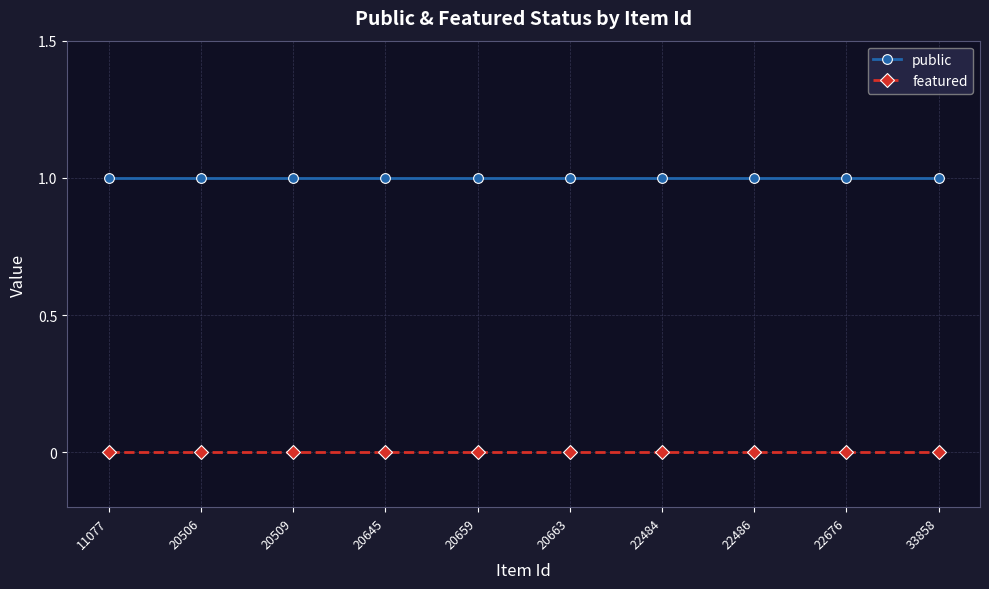

Reading right to left, list all the values displayed in this chart.

public: 1	1	1	1	1	1	1	1	1	1
featured: 0	0	0	0	0	0	0	0	0	0